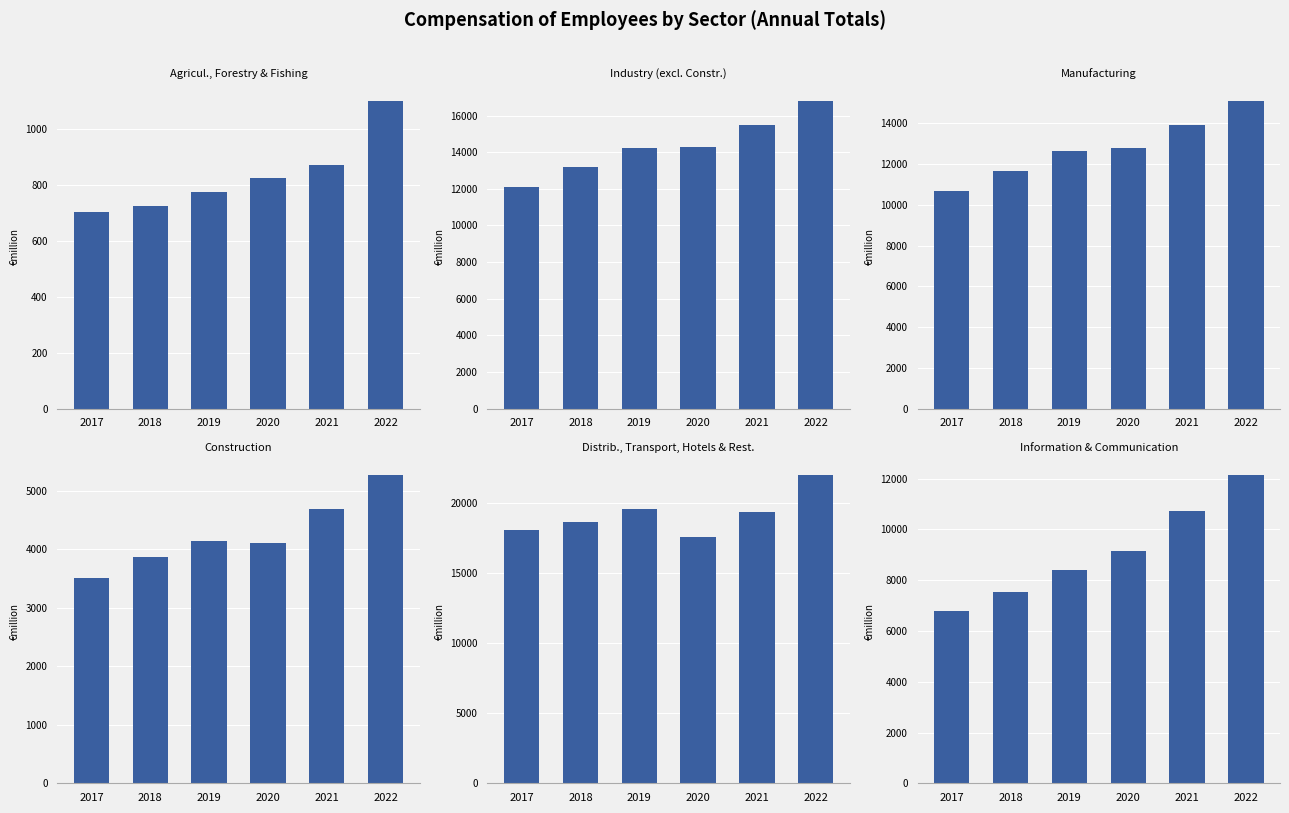

Where is Distrib., Transport, Hotels & Rest. nearest to the value 19774?

2019